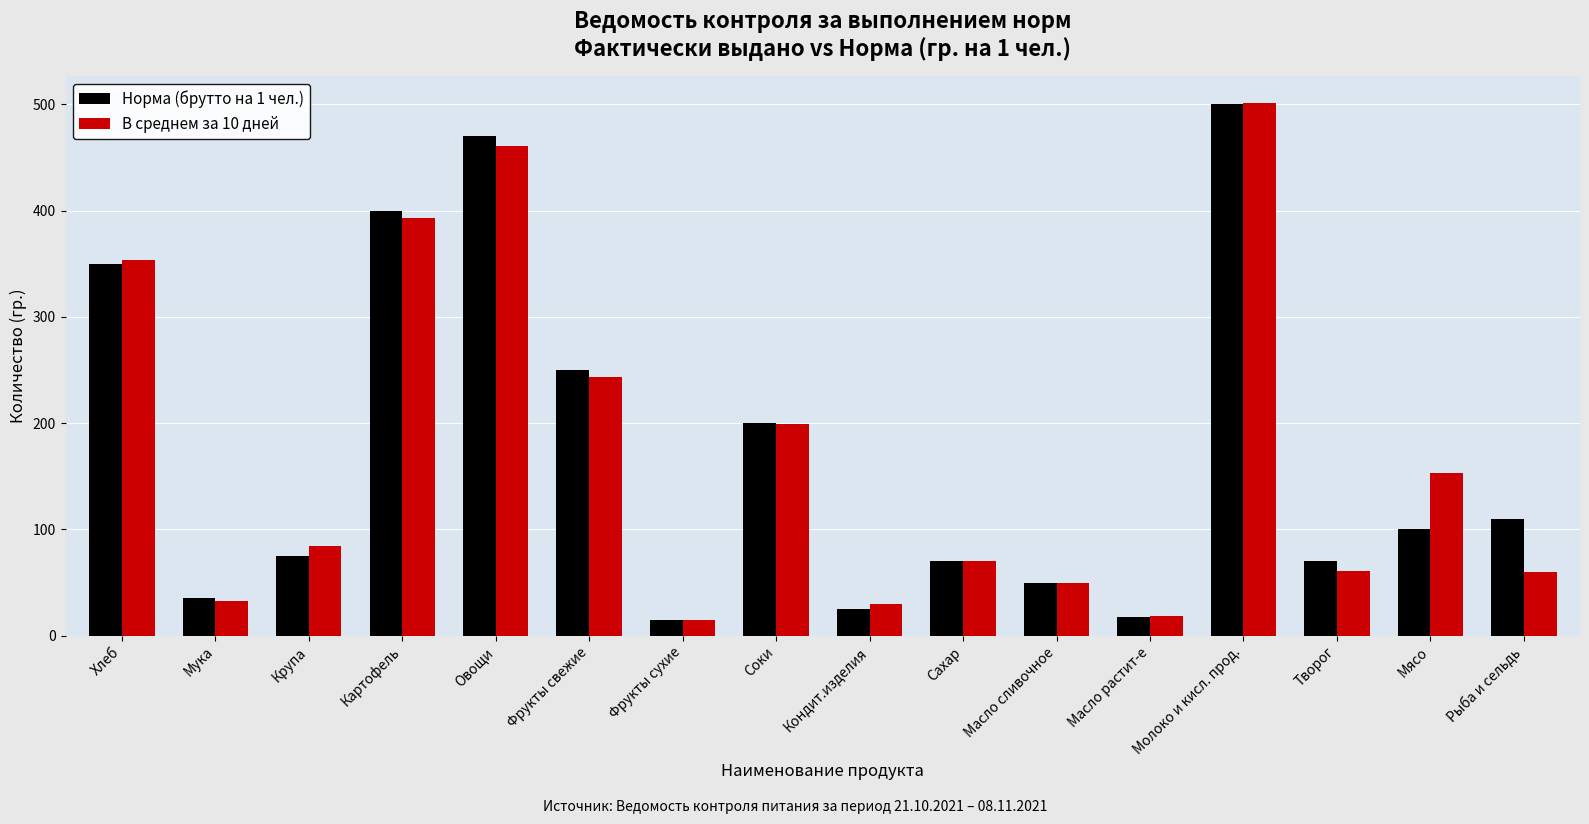

How many data points in В среднем за 10 дней are less than 84?

8